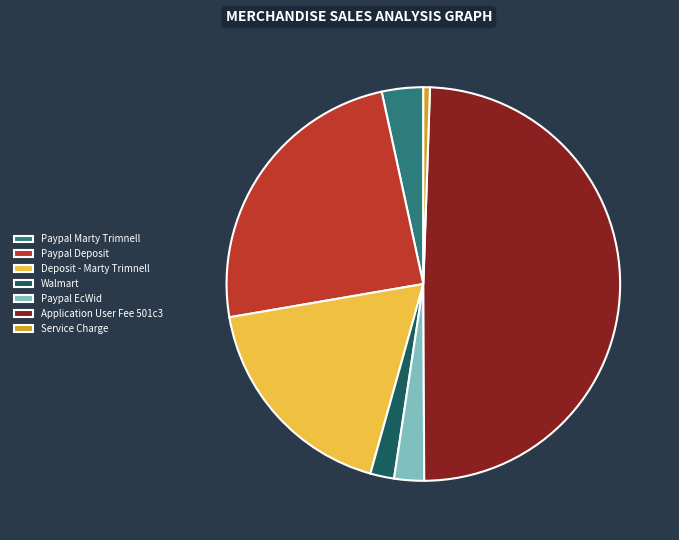

Does Paypal EcWid account for over 50% of the chart?

No